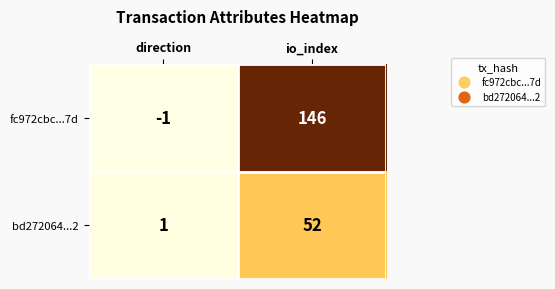

Which series has the widest spread of values?

fc972cbc...7d